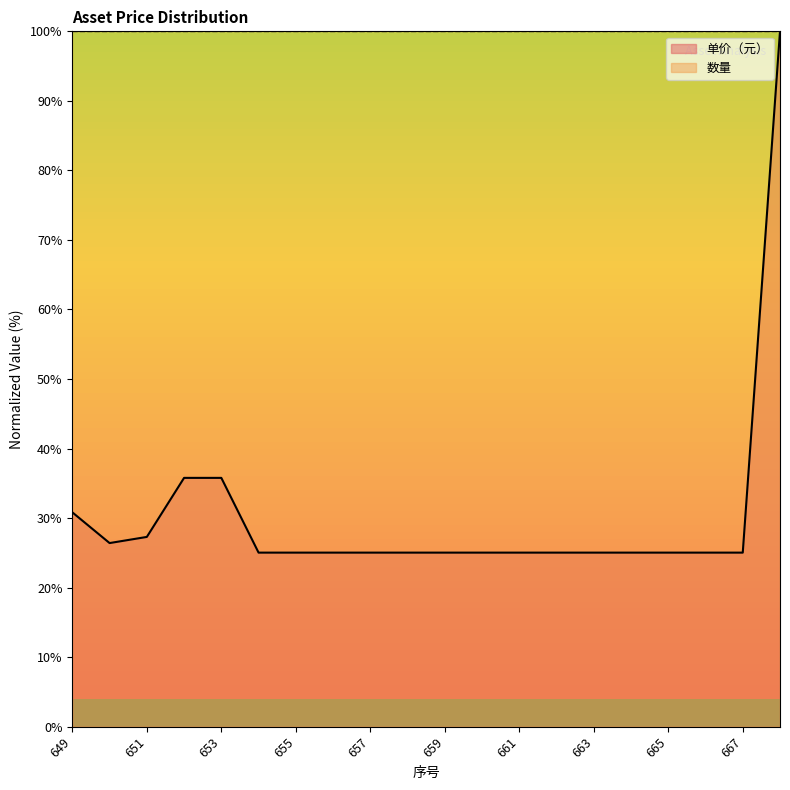

Count the number of data series in this chart.

2